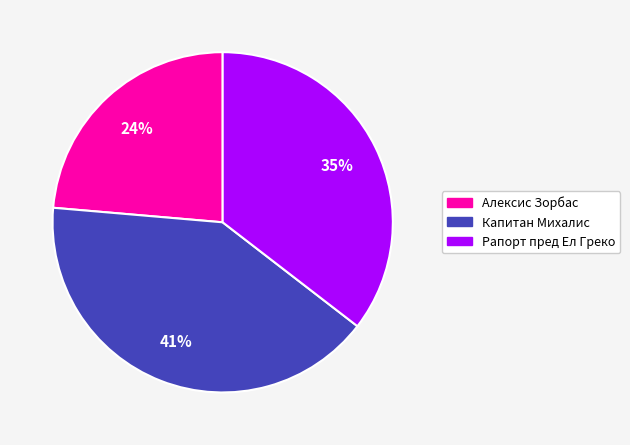

To the nearest percent, what percentage of the pie is Капитан Михалис?

41%